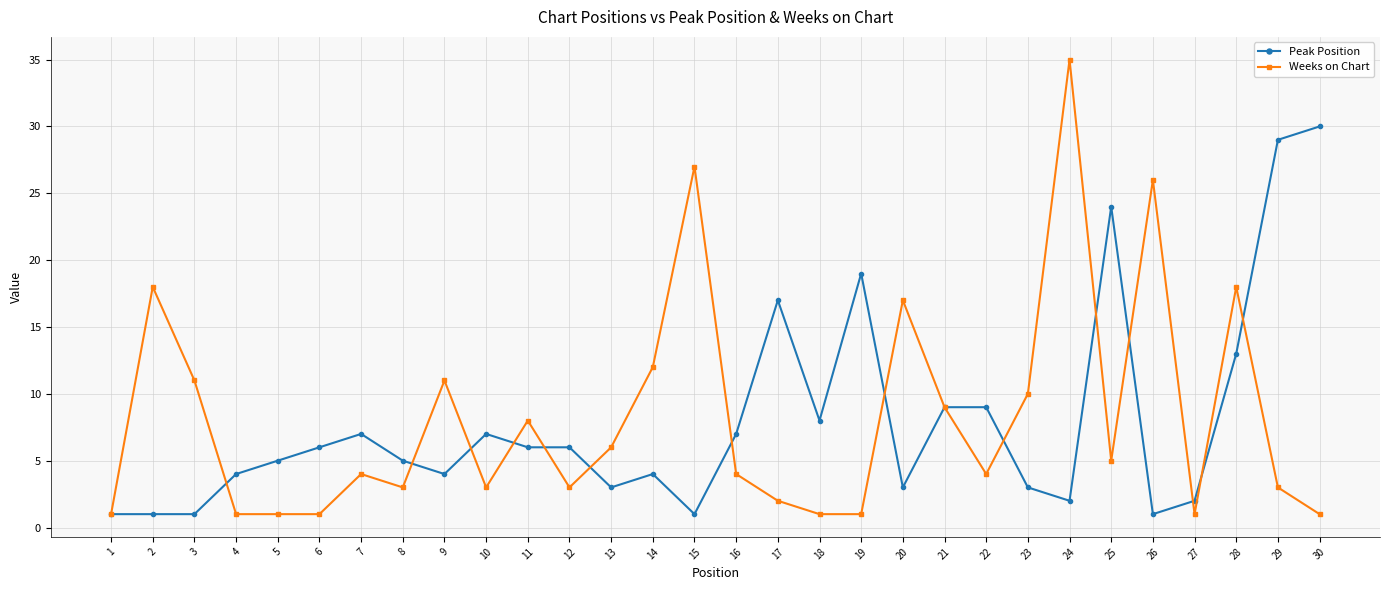

Reading right to left, what are all the values shown in this chart?

Peak Position: 30	29	13	2	1	24	2	3	9	9	3	19	8	17	7	1	4	3	6	6	7	4	5	7	6	5	4	1	1	1
Weeks on Chart: 1	3	18	1	26	5	35	10	4	9	17	1	1	2	4	27	12	6	3	8	3	11	3	4	1	1	1	11	18	1